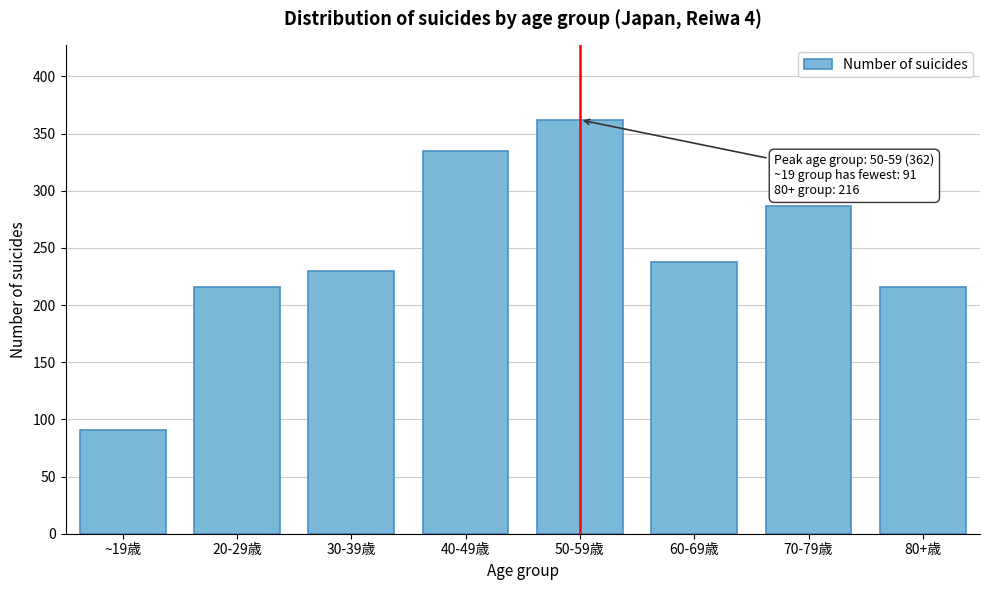

Reading right to left, list all the values displayed in this chart.

80+歳=216	70-79歳=287	60-69歳=238	50-59歳=362	40-49歳=335	30-39歳=230	20-29歳=216	~19歳=91